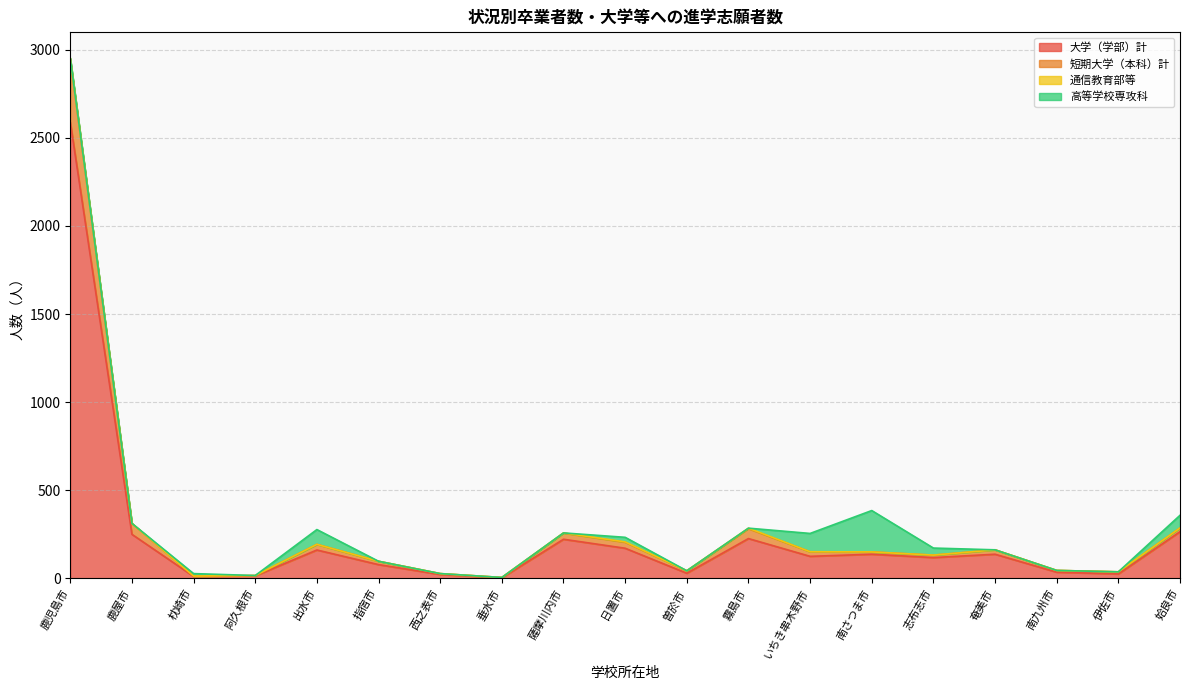

What is the maximum value for 大学（学部）計?

2590